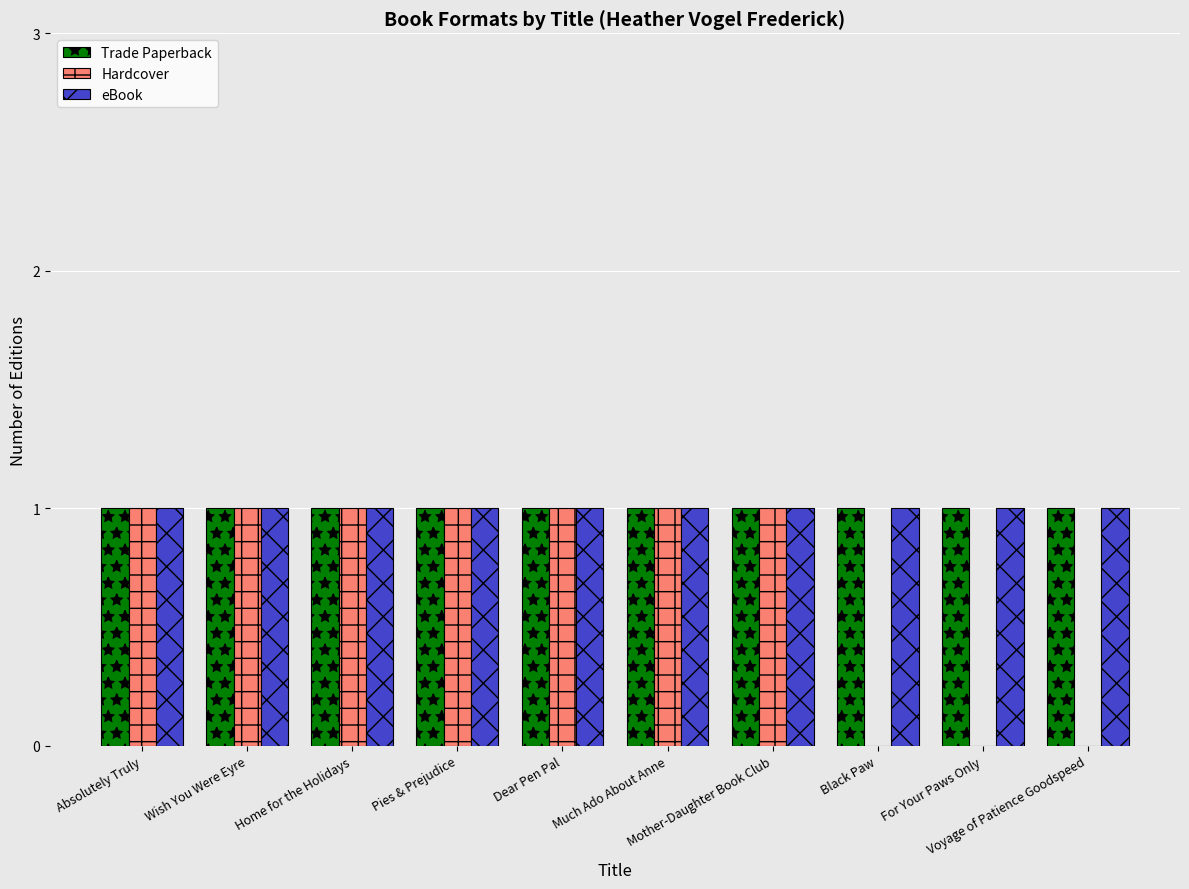

What is the sum of all eBook values?

10